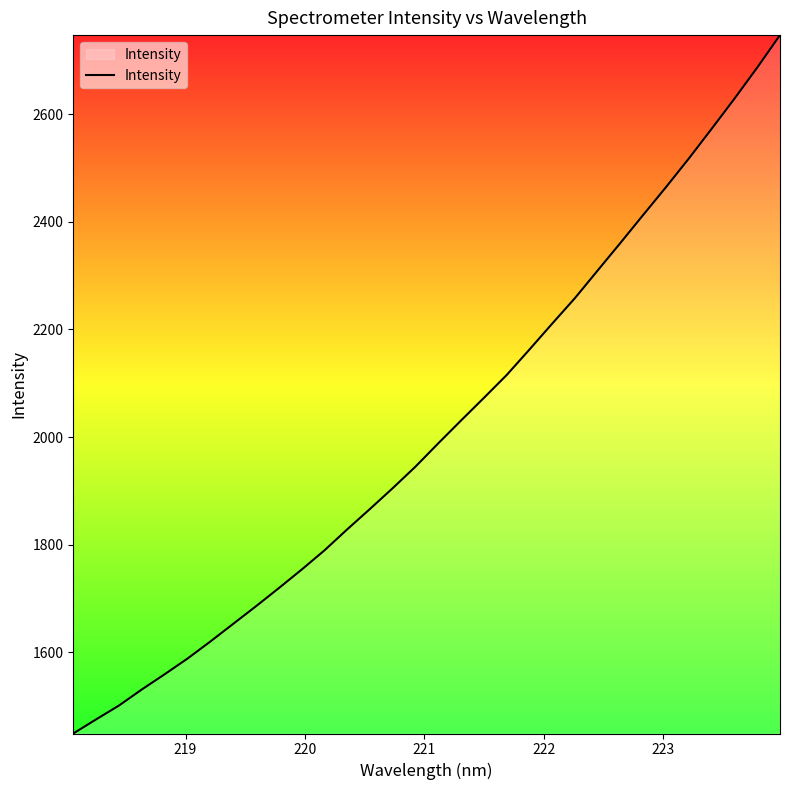

What is the minimum value shown in the chart?

1449.3